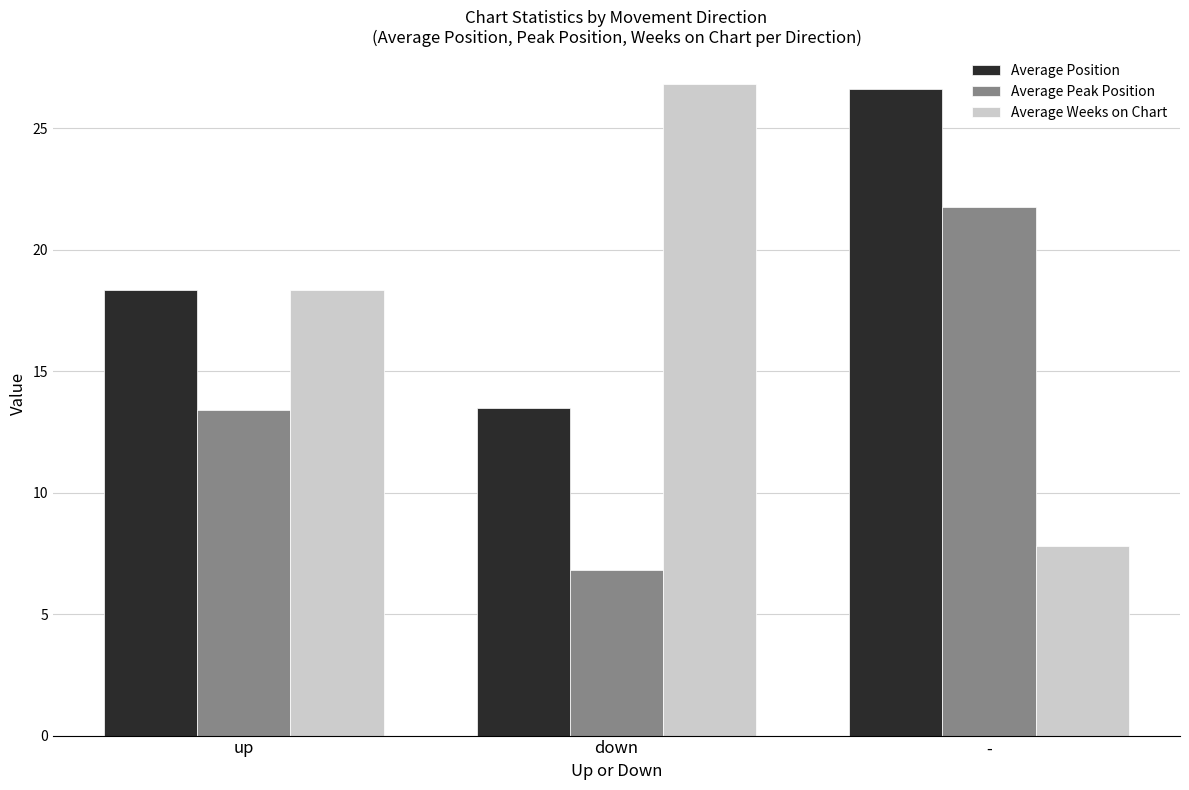

What position from the left is -?

3